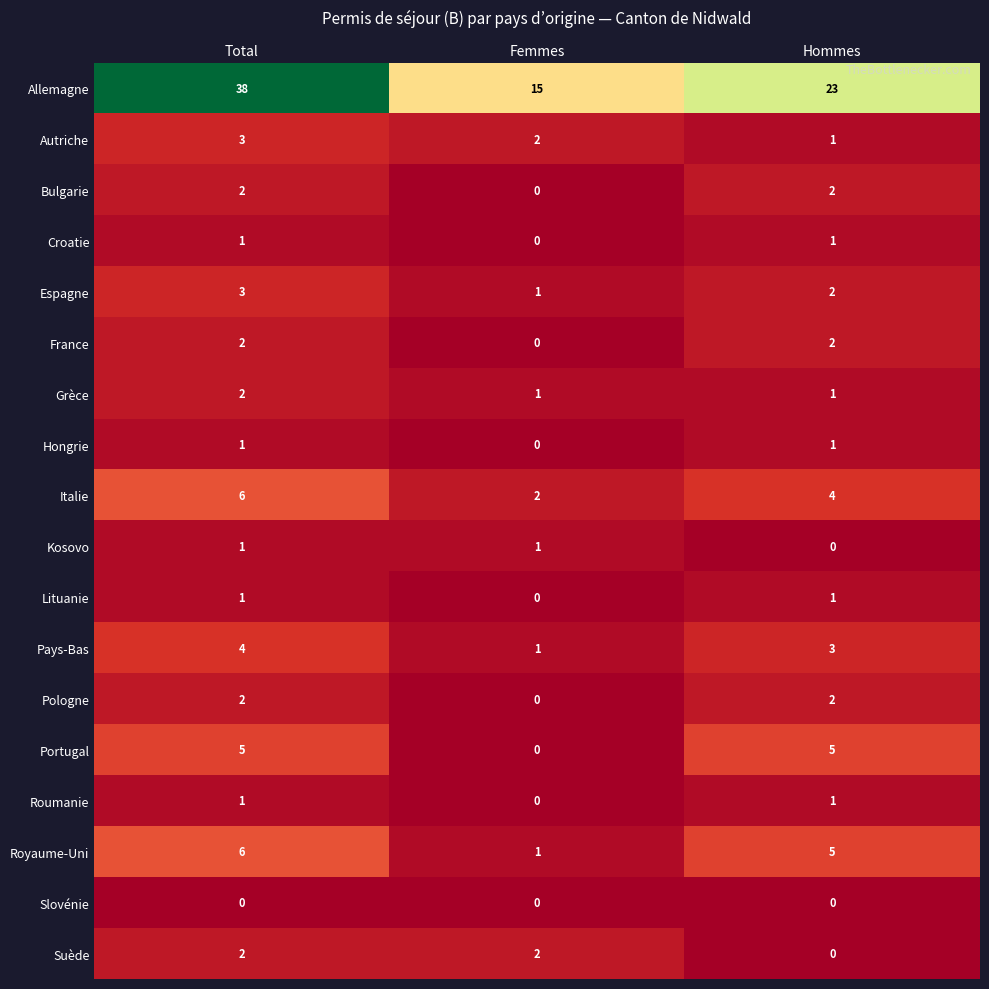

The Kosovo series shows 0 at Hommes. True or false?

True